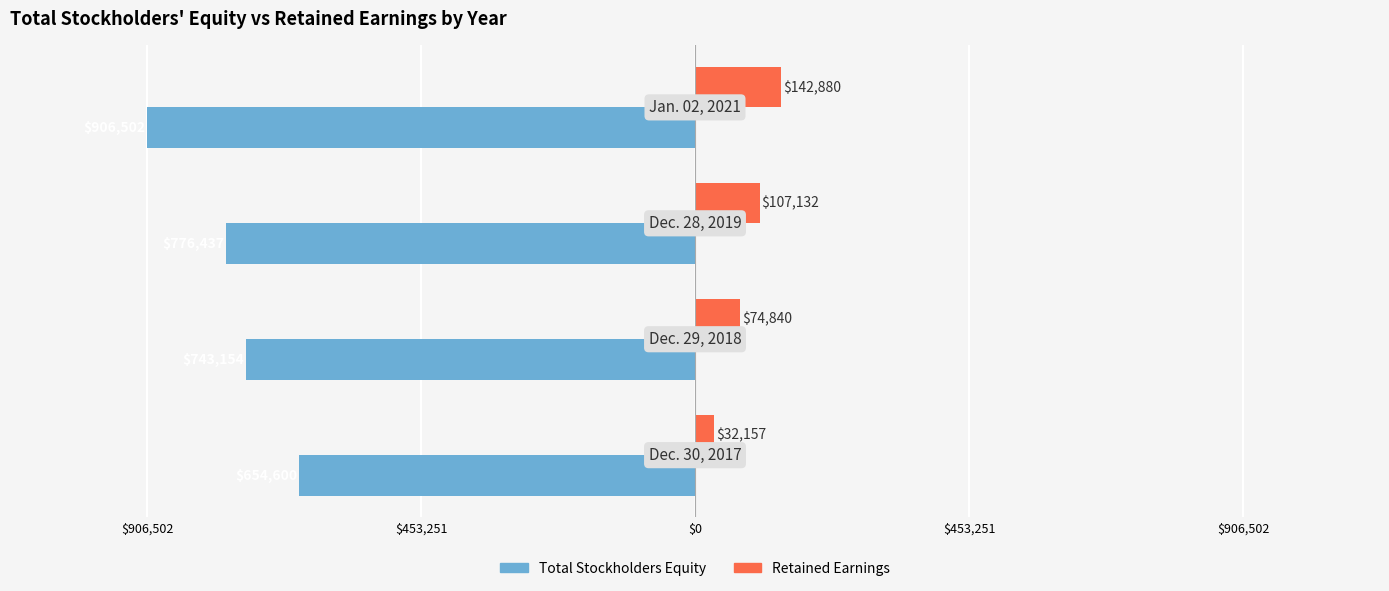

What are all the series names shown in the legend?

Total Stockholders Equity, Retained Earnings